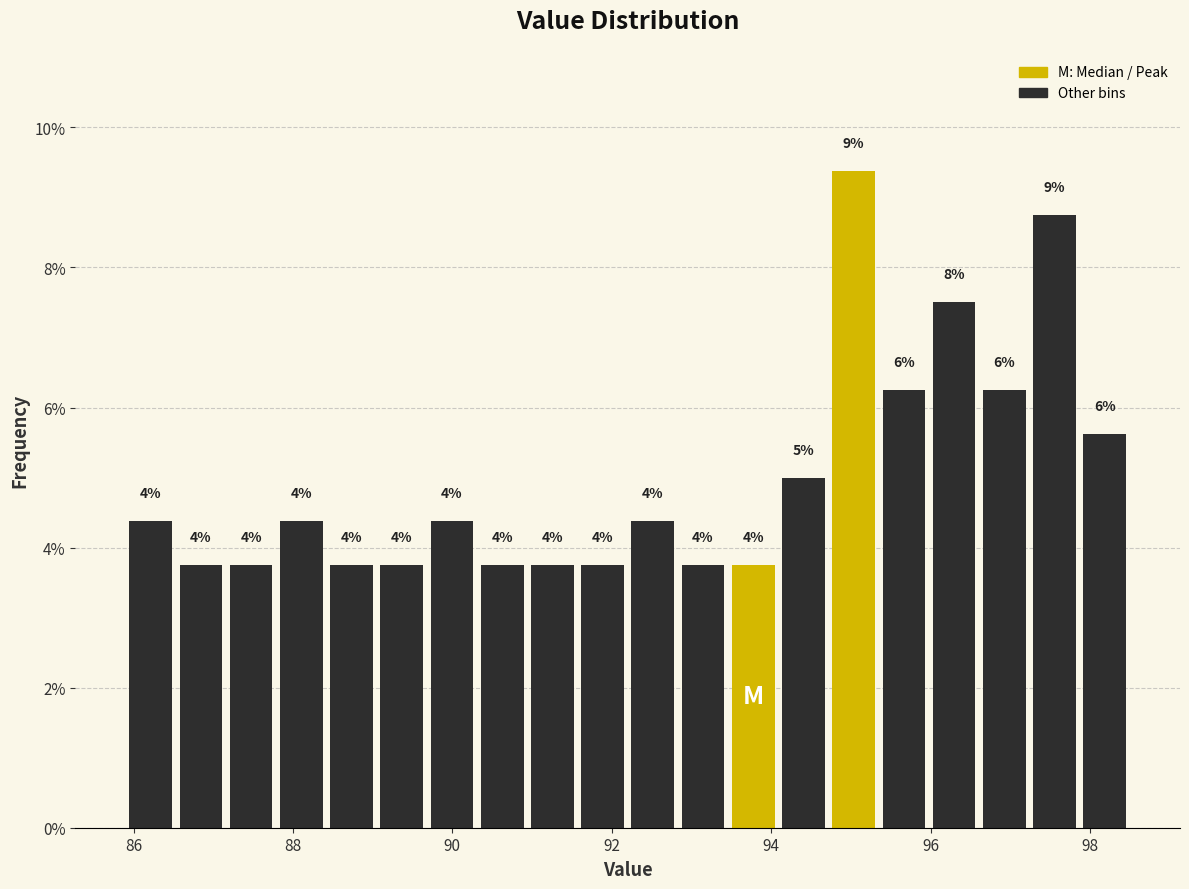

Read against the x-axis, roughly where is the centre of the tallest bar?

95.0